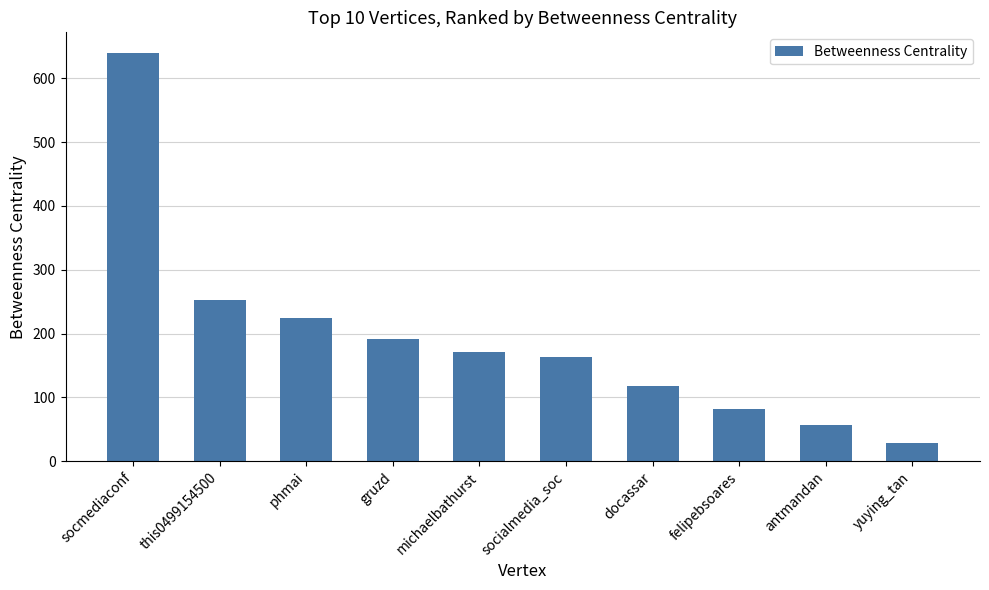

Rank the categories by value from lowest to highest.

yuying_tan, antmandan, felipebsoares, docassar, socialmedia_soc, michaelbathurst, gruzd, phmai, this0499154500, socmediaconf